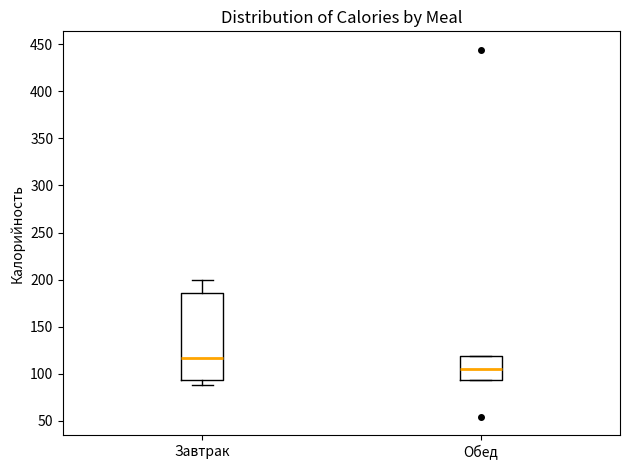

Comparing the boxes themselves (not the whiskers), which one is the tallest?

Завтрак